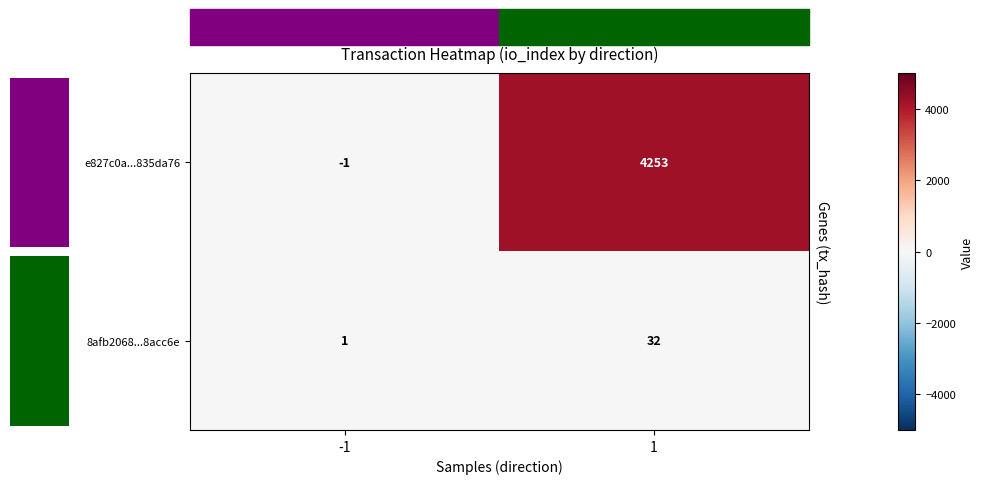

At how many categories does at least one series exceed 1366?

1